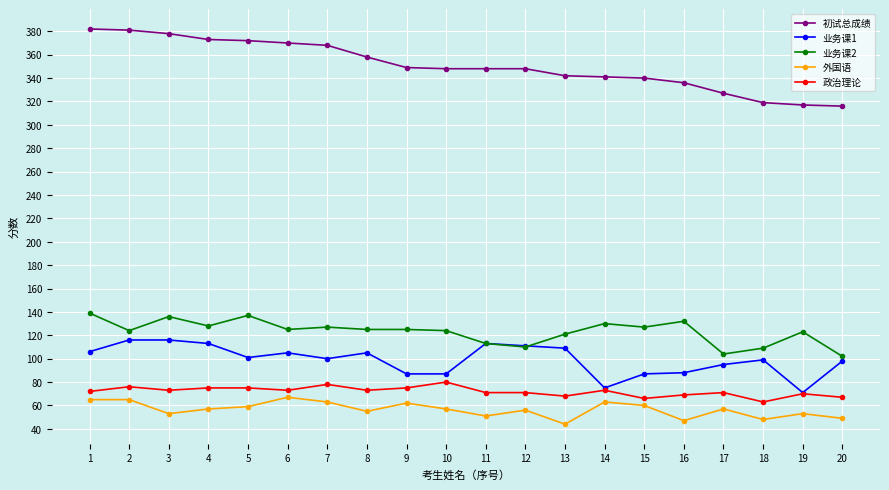

What is the greatest value displayed?

382